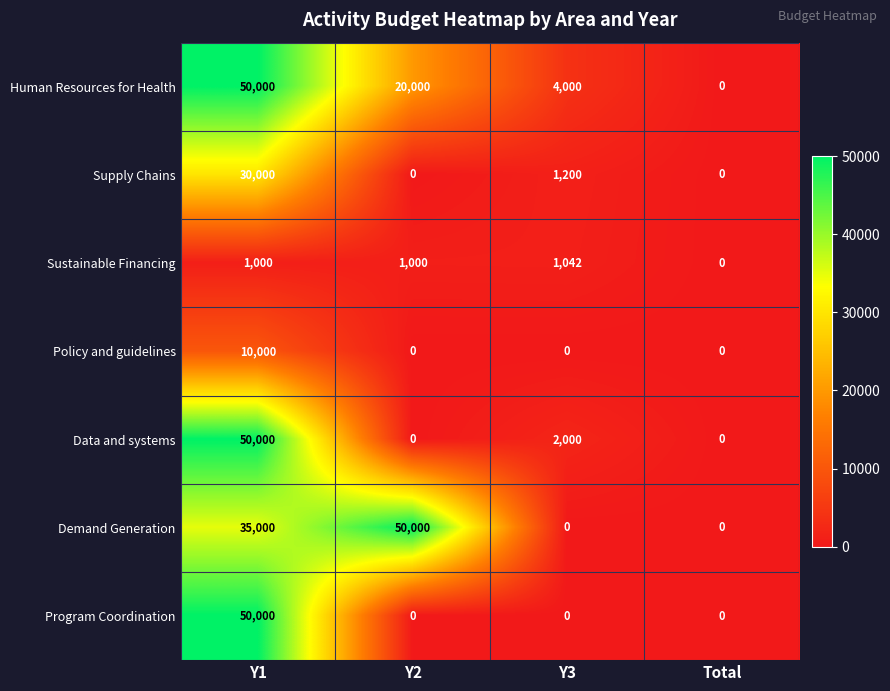

Is it true that Data and systems equals 2000 at Y3?

True